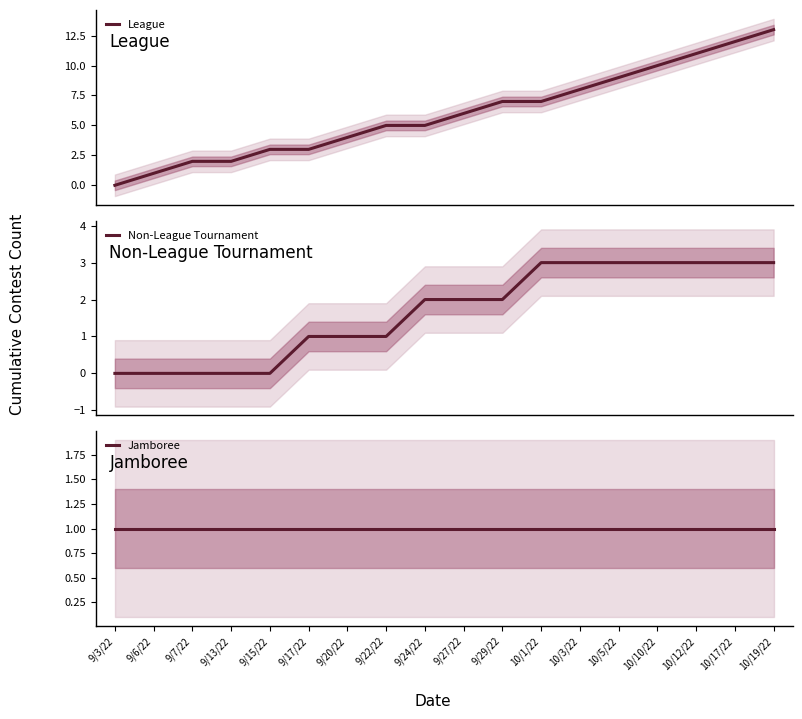

Rank the series by their maximum value, from highest to lowest.

League, Non-League Tournament, Jamboree